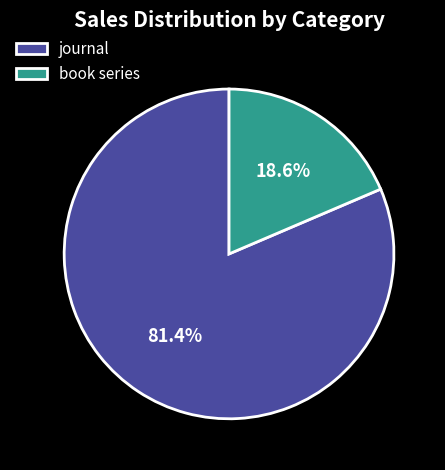

To the nearest percent, what portion does journal represent?

81%